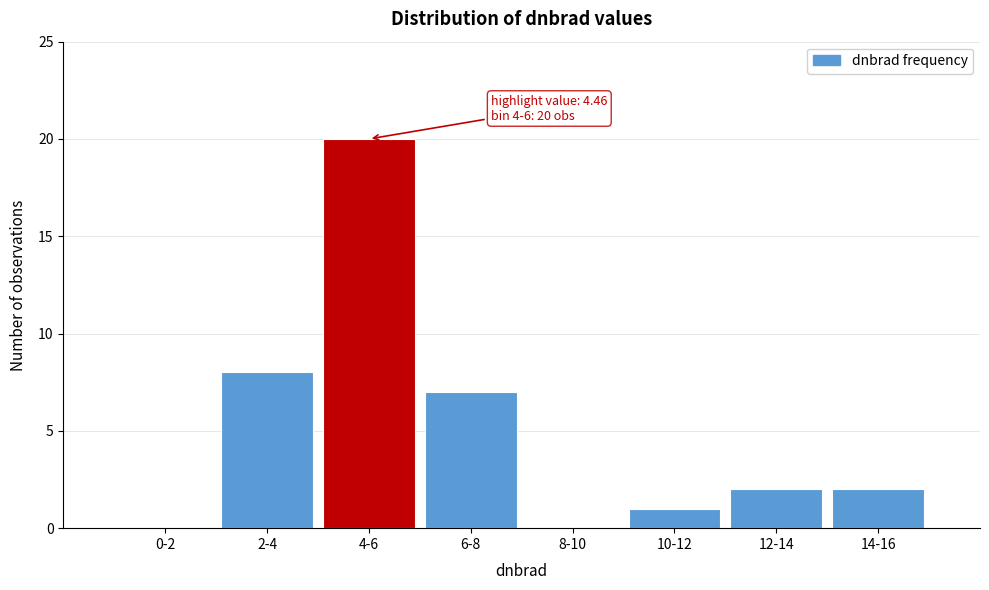

True or false: the data shows 14 at 8-10.

False